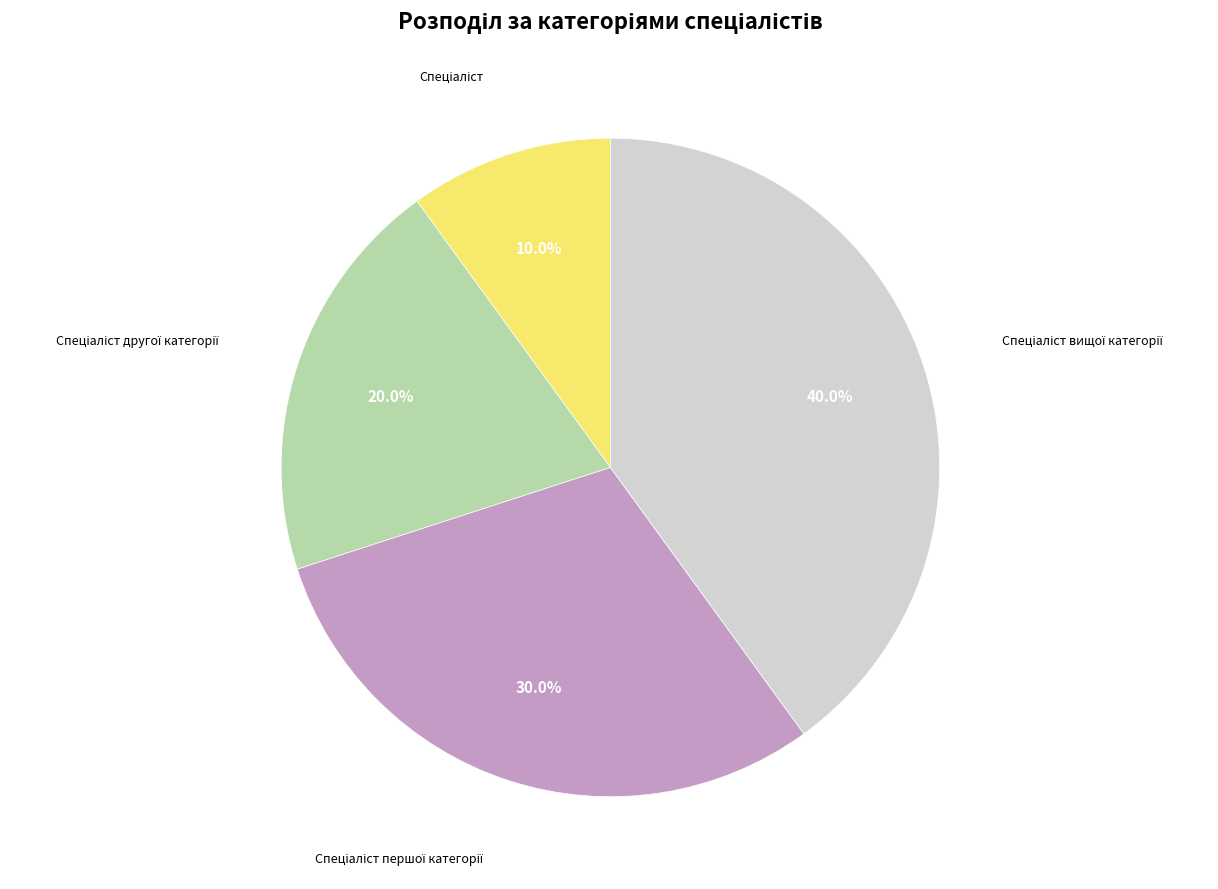

Is there a majority slice in this chart?

No